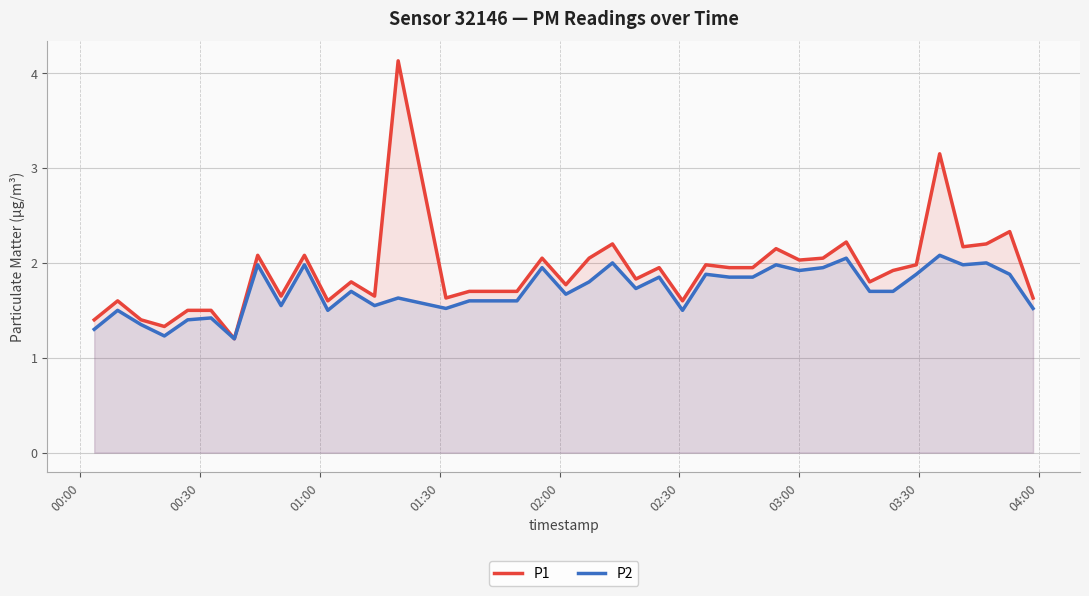

Rank the series by their average value, from highest to lowest.

P1, P2